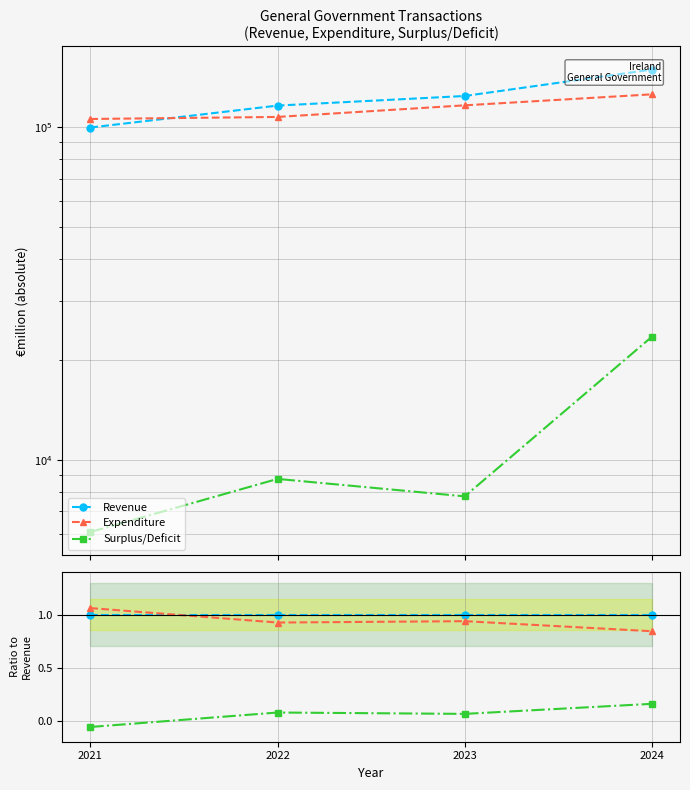

What is the value of the Surplus/Deficit point at the 3rd from the left?

0.1